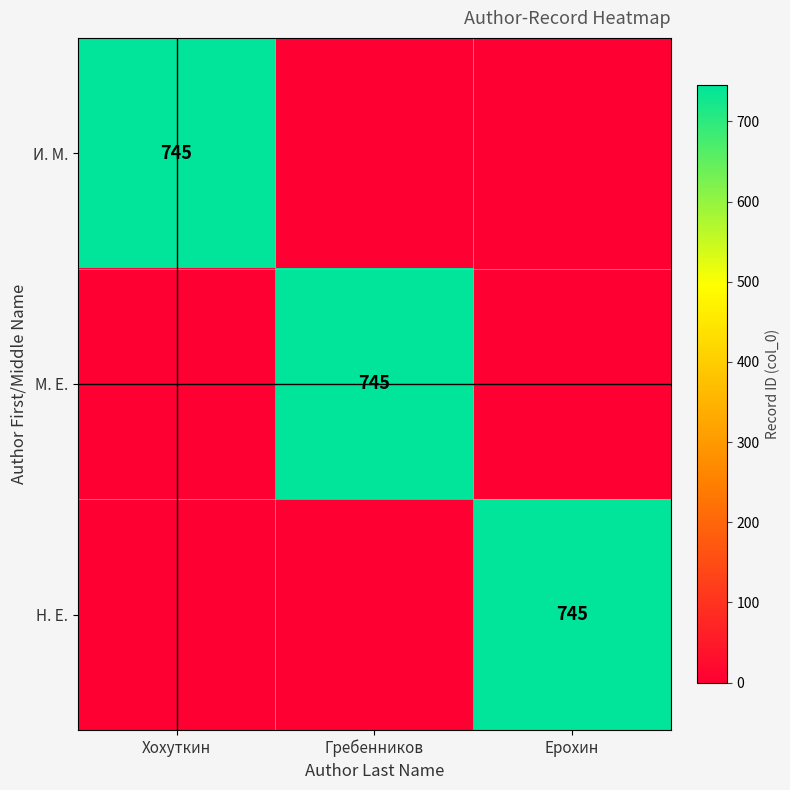

The И. М. series shows 745 at Хохуткин. True or false?

True